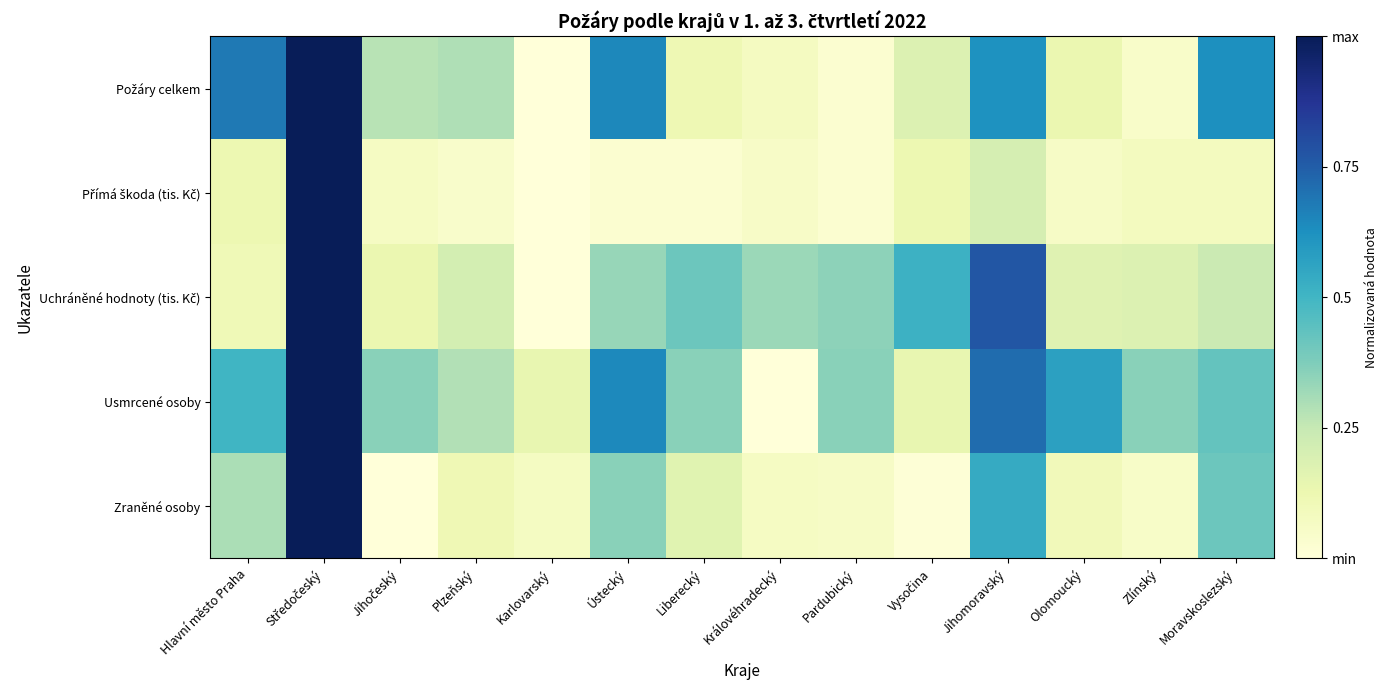

At which category is the sum across all series the highest?

Středočeský